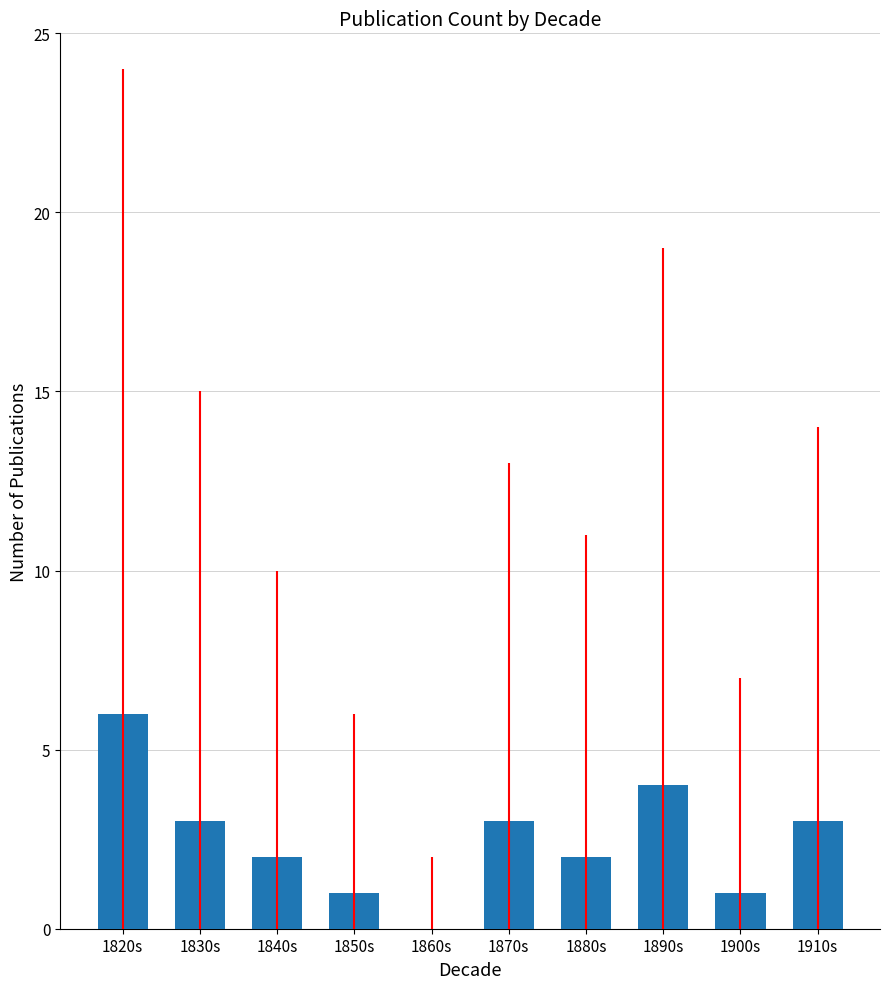

Count the number of categories in the chart.

10